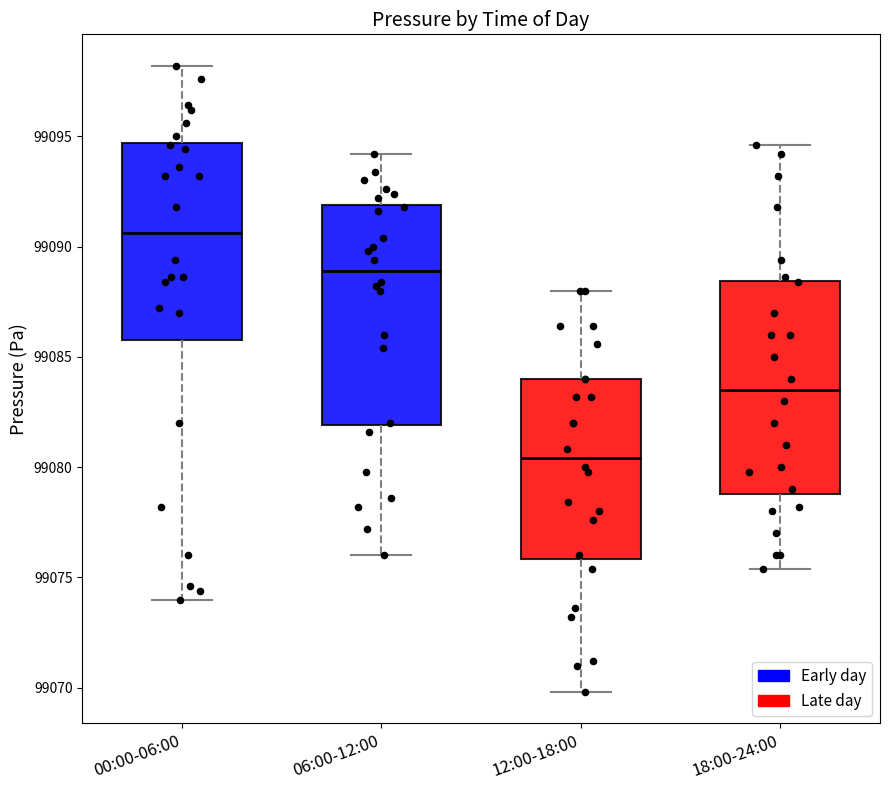

Which box has the highest median line?

00:00-06:00